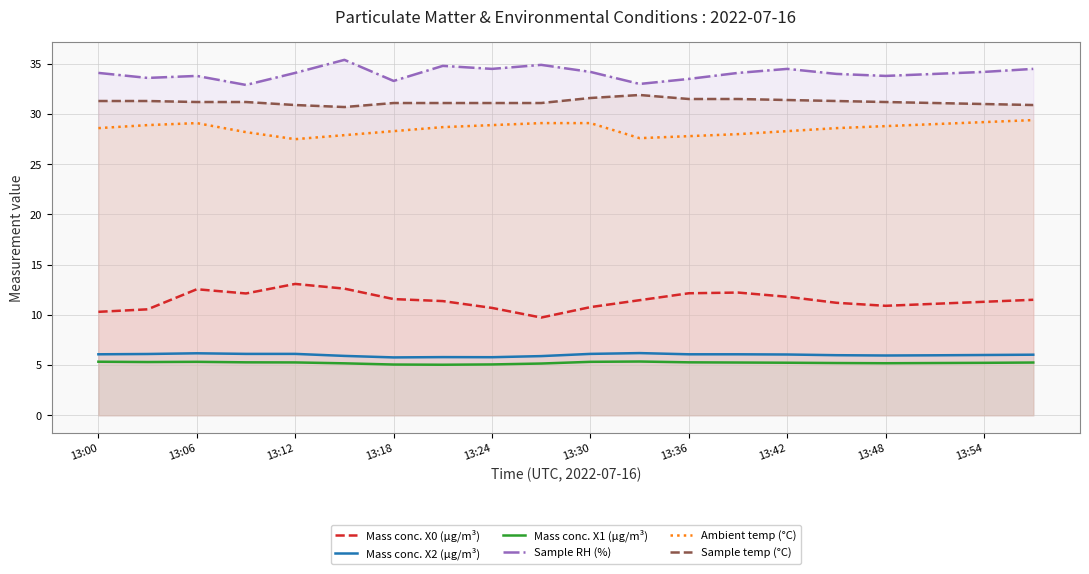

Which series has the largest range (max minus min)?

Mass conc. X0 (μg/m³)